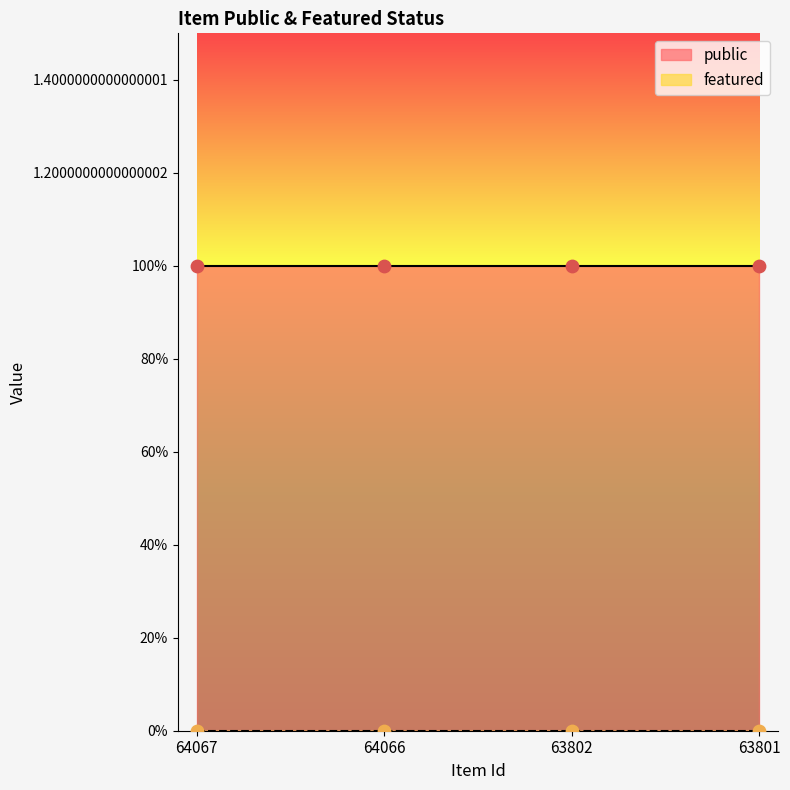

What is the total value across all series at 64067?

1